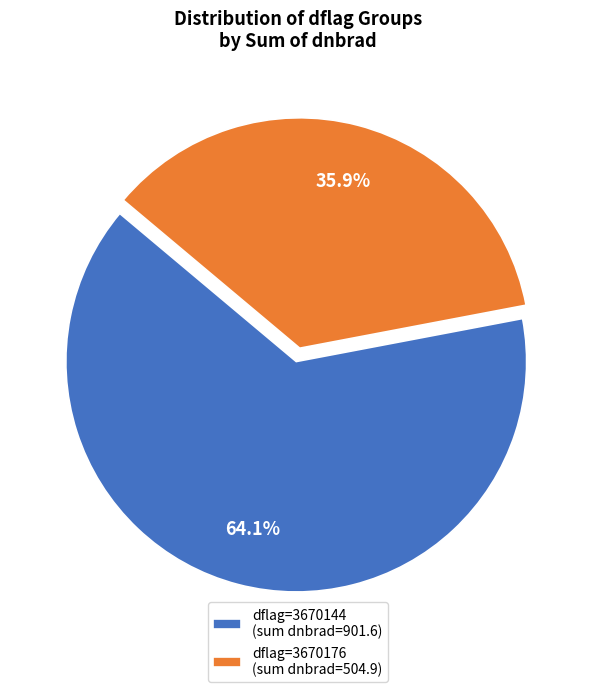

Approximately how many times larger is the value at dflag=3670176 (sum dnbrad=504.9) compared to dflag=3670144 (sum dnbrad=901.6)?

0.6